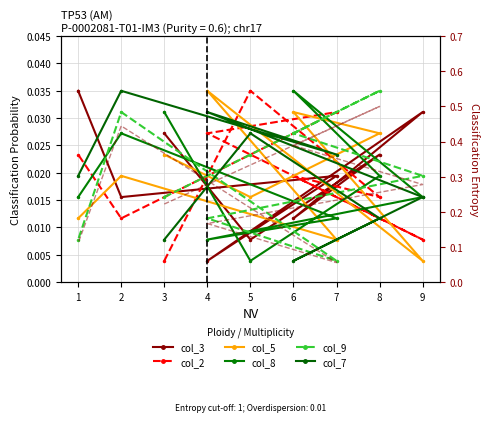

How many categories are shown in the chart?

9